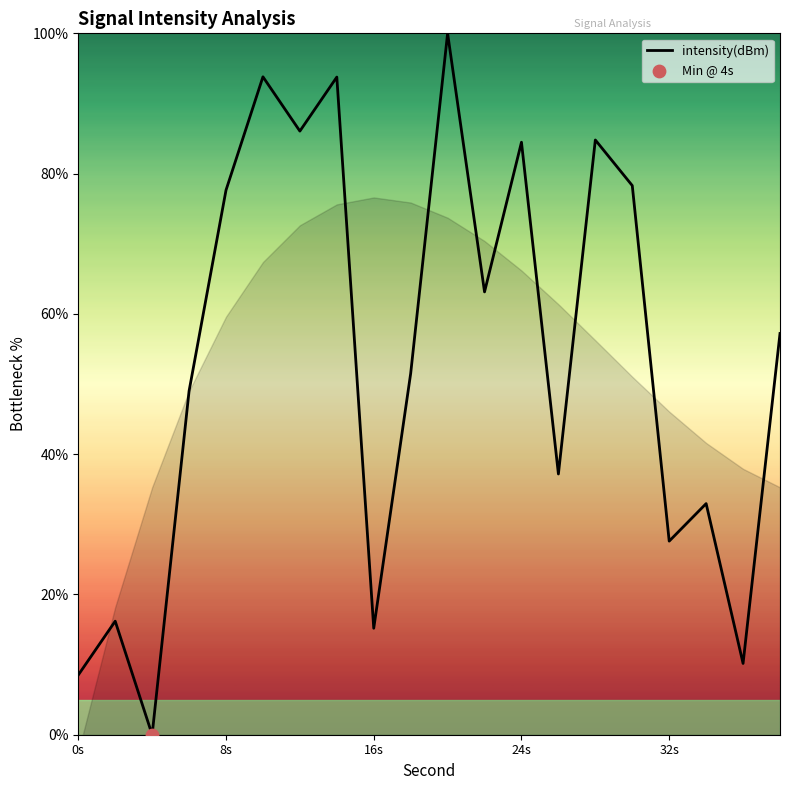

True or false: intensity(dBm) has a value of 111.9 at 8s.

False